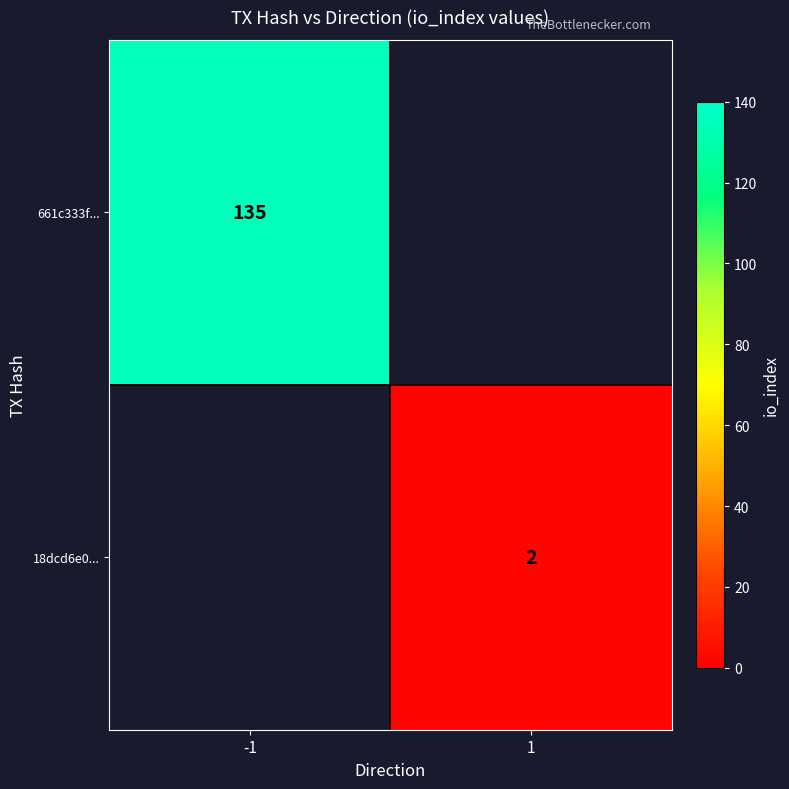

Count the number of data series in this chart.

2